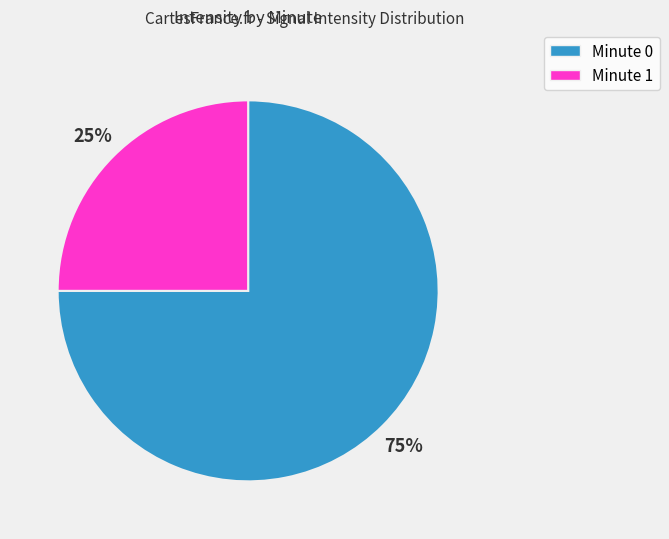

What is the largest slice in the pie chart?

Minute 0